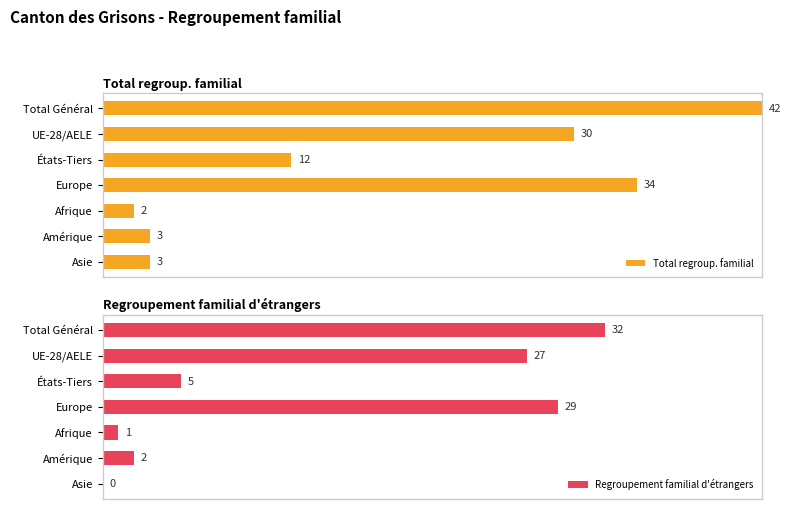

How many data points does each series have?

7